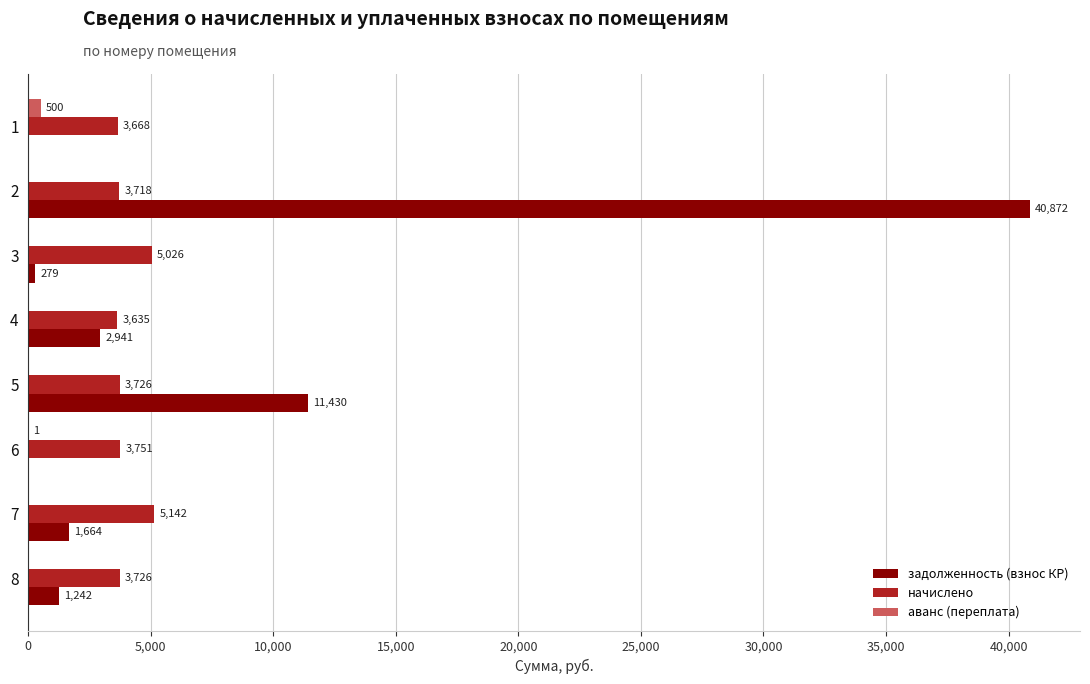

How many positive values does the аванс (переплата) series have?

2